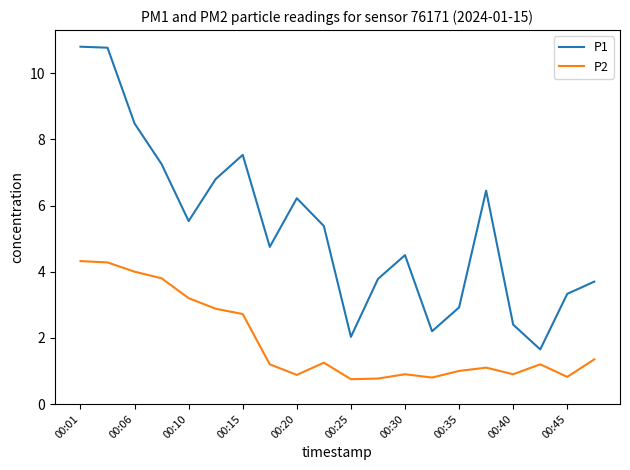

Does the chart have visible grid lines?

No